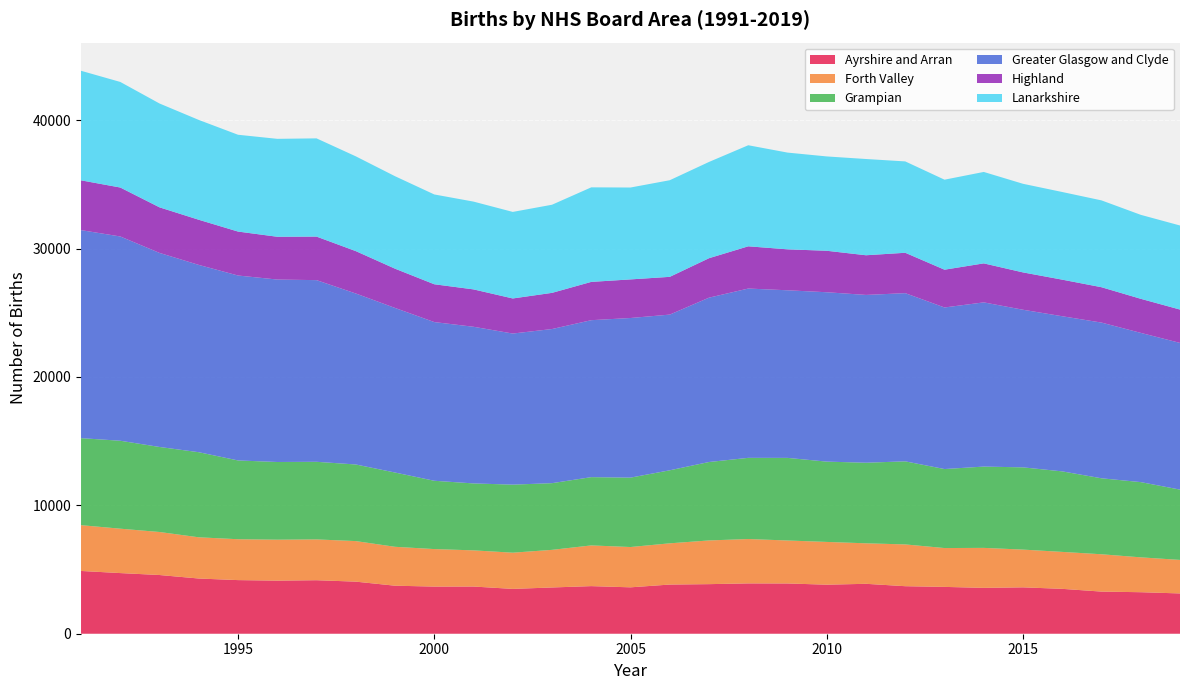

Reading left to right, list all the values displayed in this chart.

Ayrshire and Arran: 4888	4723	4572	4299	4176	4135	4167	4056	3740	3671	3675	3491	3602	3707	3613	3829	3861	3919	3914	3819	3887	3701	3647	3571	3612	3495	3281	3233	3137
Forth Valley: 3566	3457	3350	3210	3183	3189	3178	3158	3029	2921	2817	2820	2929	3170	3139	3211	3404	3455	3347	3330	3154	3254	3025	3114	2939	2877	2907	2715	2611
Grampian: 6777	6849	6622	6627	6136	6050	6044	5967	5785	5320	5213	5300	5195	5317	5404	5688	6108	6323	6433	6254	6276	6470	6153	6332	6405	6271	5917	5859	5476
Greater Glasgow and Clyde: 16201	15909	15113	14587	14402	14209	14148	13316	12818	12359	12200	11767	12003	12224	12432	12125	12799	13185	13053	13191	13068	13098	12583	12788	12275	12082	12126	11623	11424
Highland: 3877	3812	3549	3516	3423	3332	3391	3301	3057	2945	2911	2732	2817	2982	3006	2940	3073	3289	3189	3230	3090	3145	2942	3037	2908	2849	2754	2653	2597
Lanarkshire: 8532	8222	8087	7774	7539	7626	7650	7381	7201	6994	6837	6740	6863	7363	7156	7525	7497	7871	7534	7347	7495	7115	7010	7121	6901	6826	6763	6540	6547